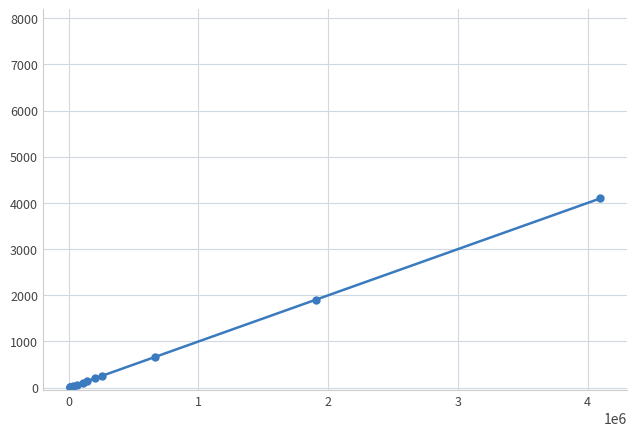

Does the chart have visible grid lines?

Yes